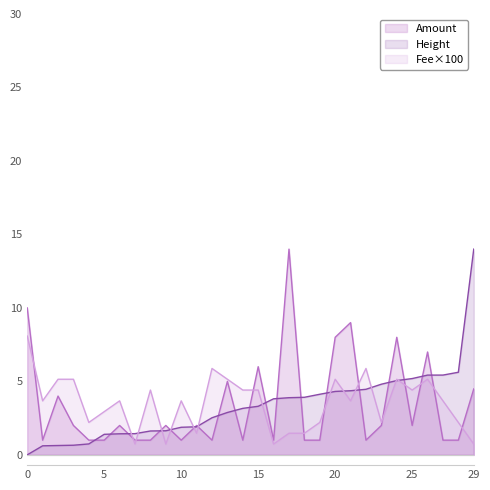

The value of Fee×100 at 15 is 4.4. True or false?

True